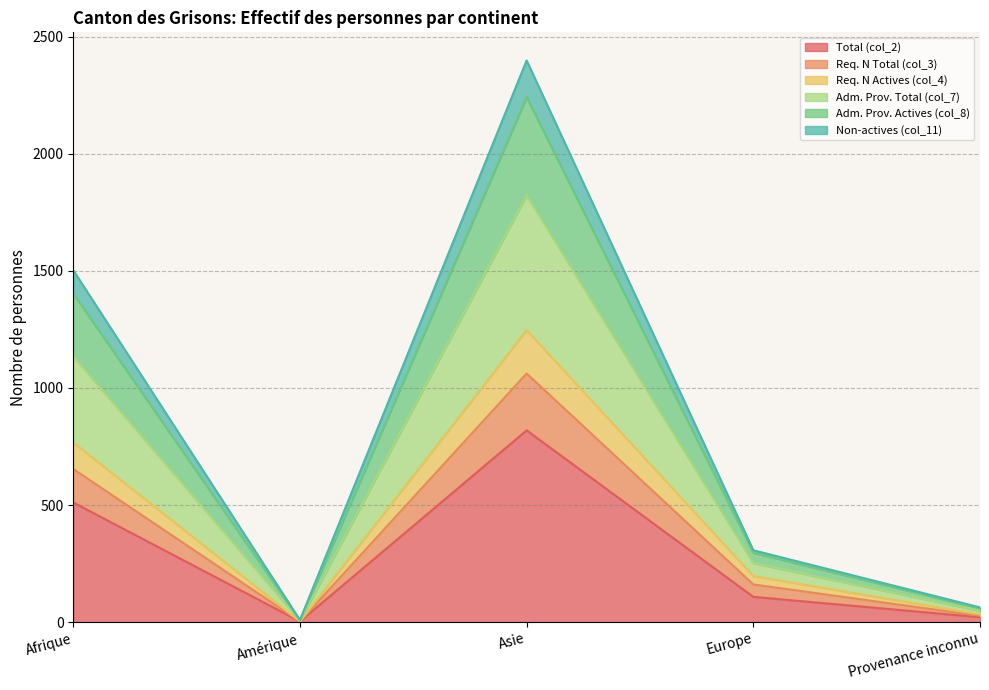

What is the difference between the highest and lowest values at Provenance inconnu?

42